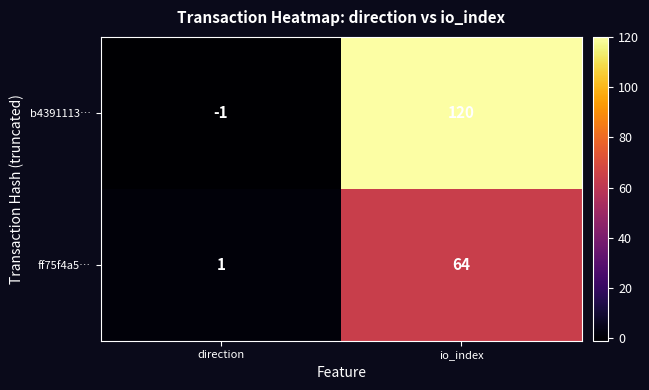

How many values in b4391113… are above zero?

1